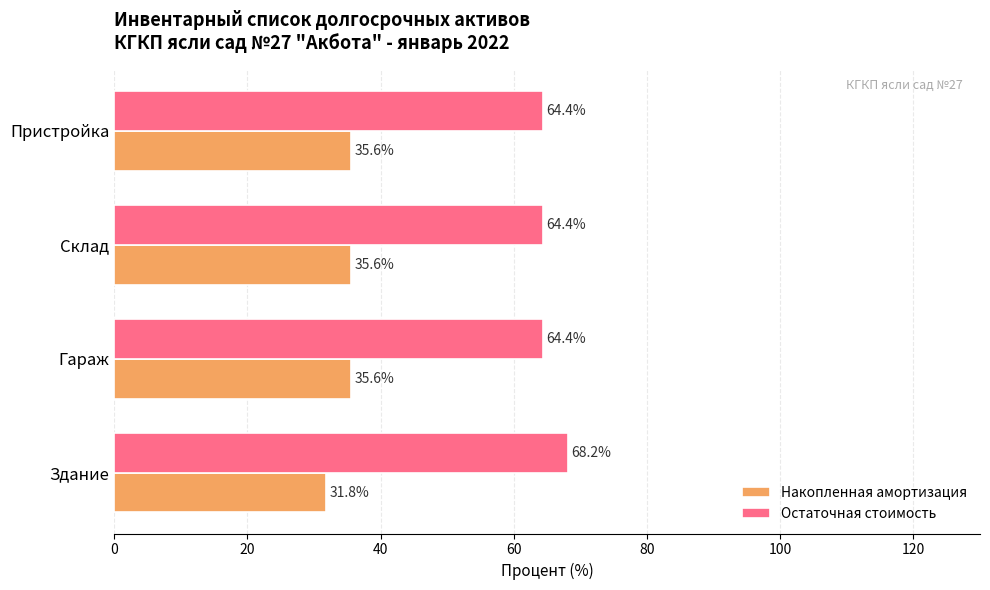

What value does the Остаточная стоимость series have at Здание?

68.2